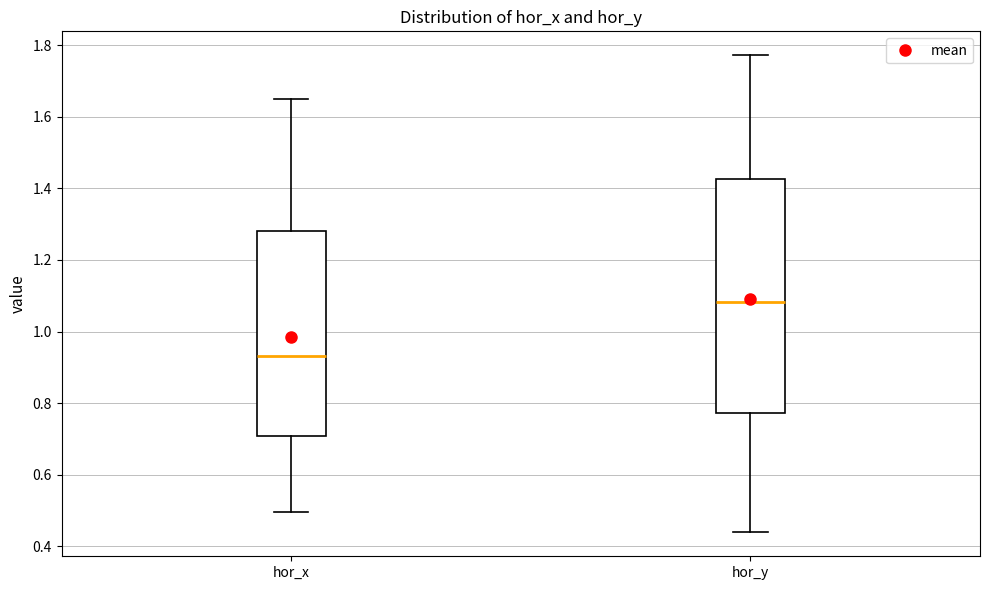

Comparing the boxes themselves (not the whiskers), which one is the tallest?

hor_y